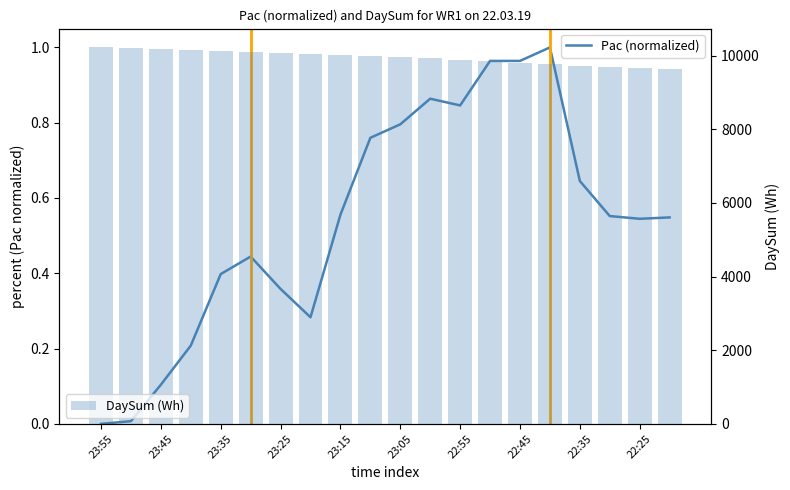

What is the difference between the maximum and minimum values in the DaySum (Wh) series?

598